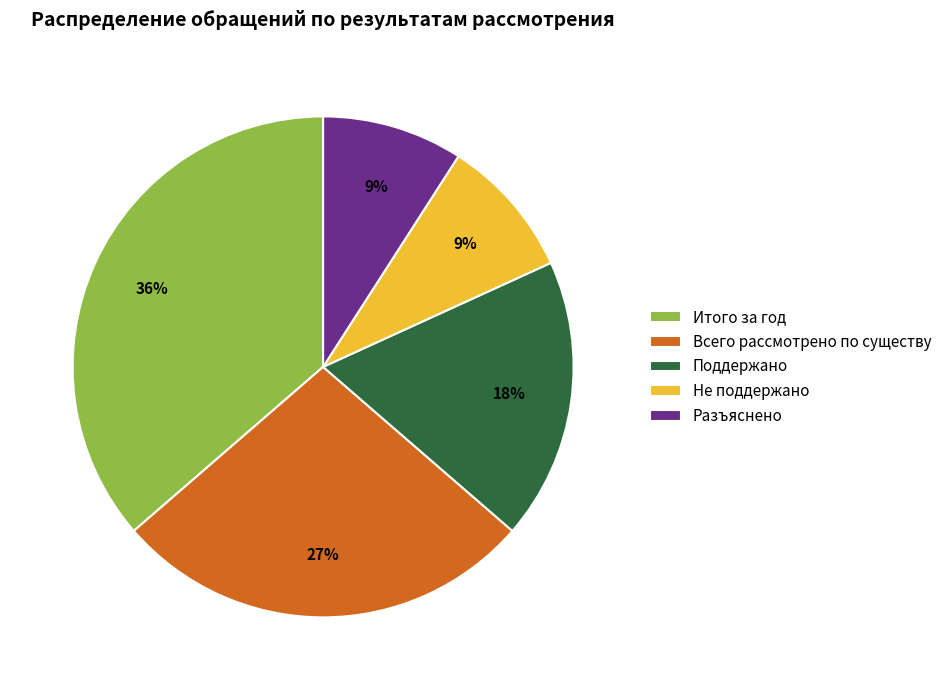

To the nearest percent, what percentage of the pie is Разъяснено?

9%